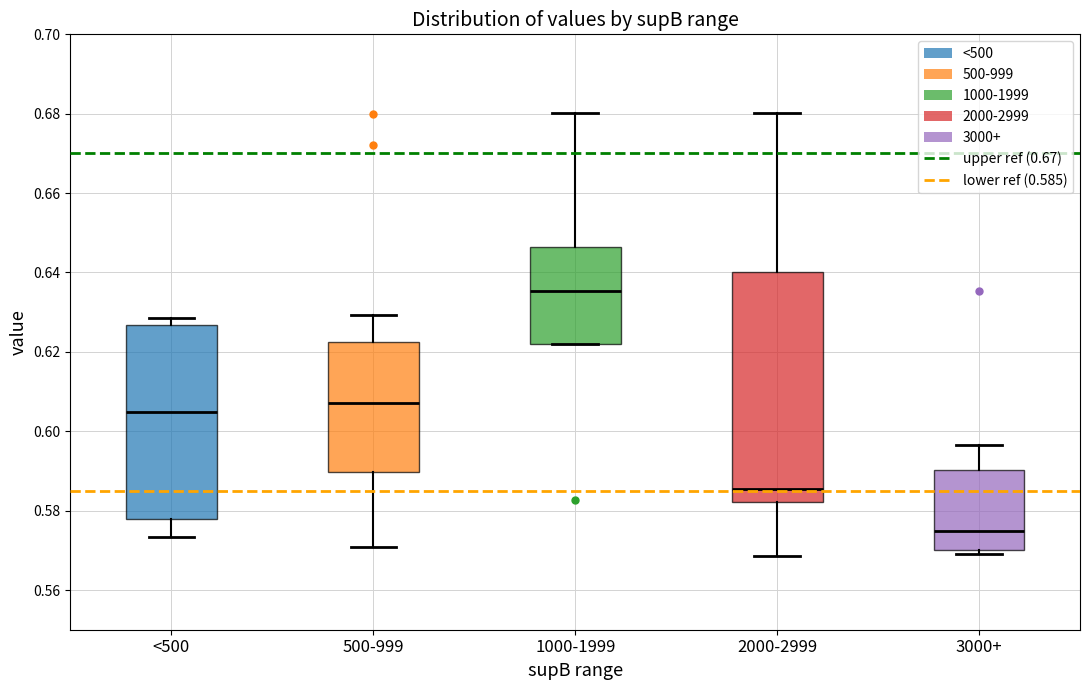

Which box is the tallest, from its lower edge to its upper edge?

2000-2999